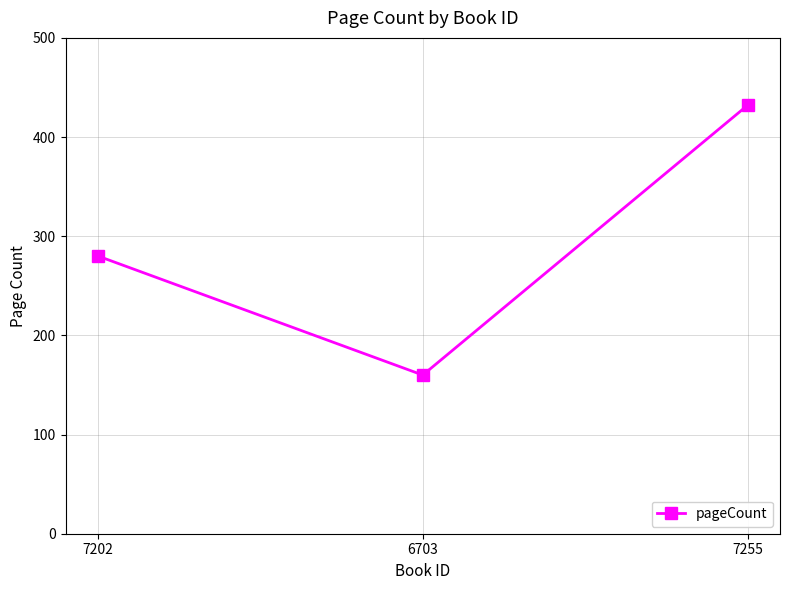

Does the chart display data point markers on the line(s)?

Yes